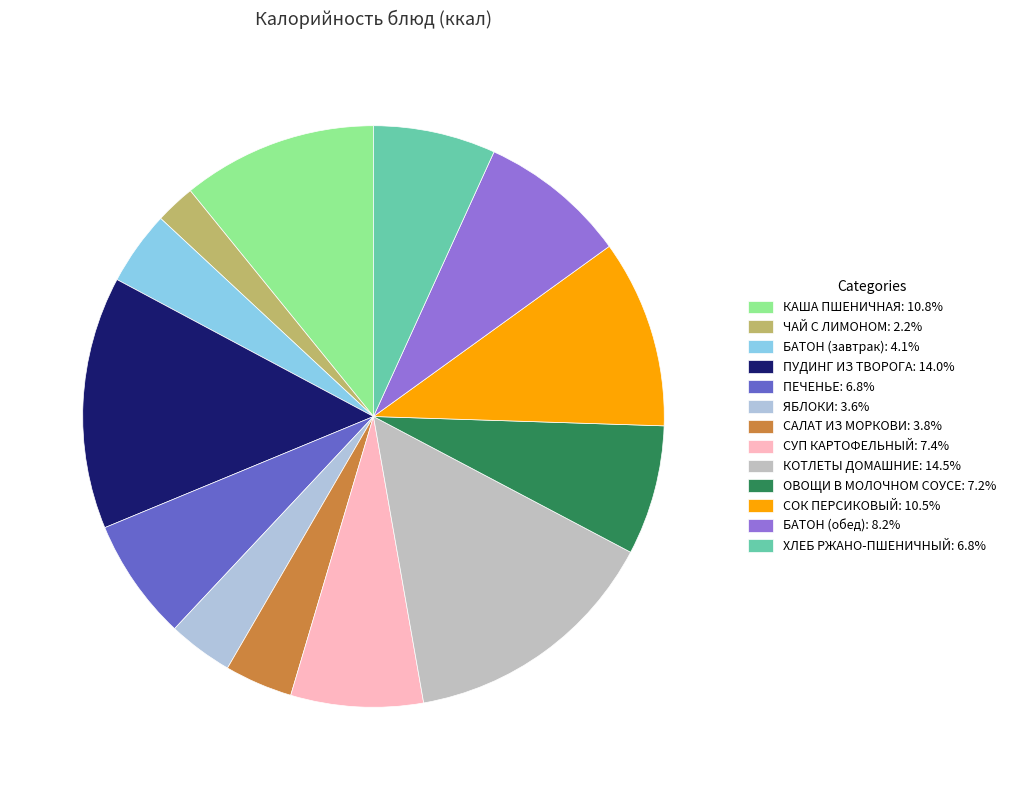

To the nearest percent, what is the average slice percentage?

8%